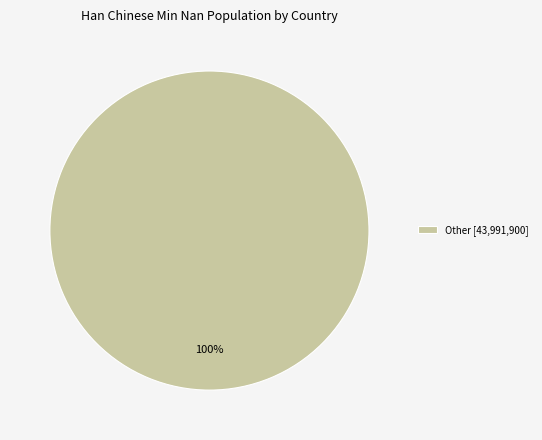

Rank the categories by value from highest to lowest.

Other [43,991,900]